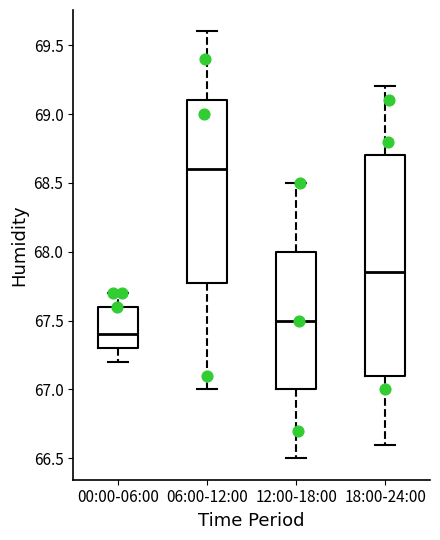

Which box's median line is the highest?

06:00-12:00